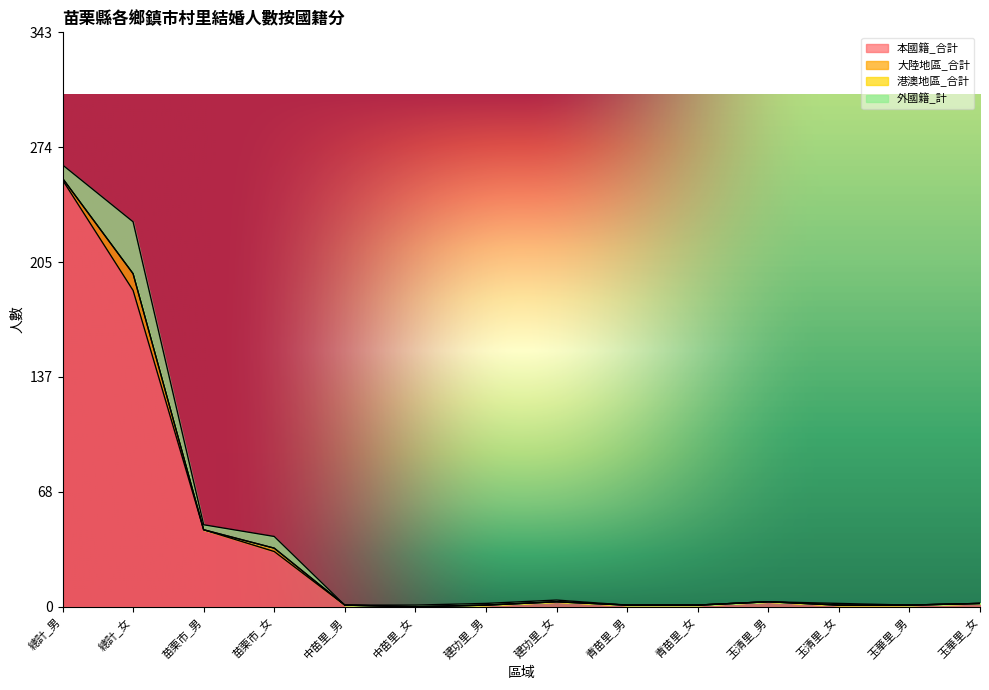

What is the label of the 7th point from the right?

建功里_女